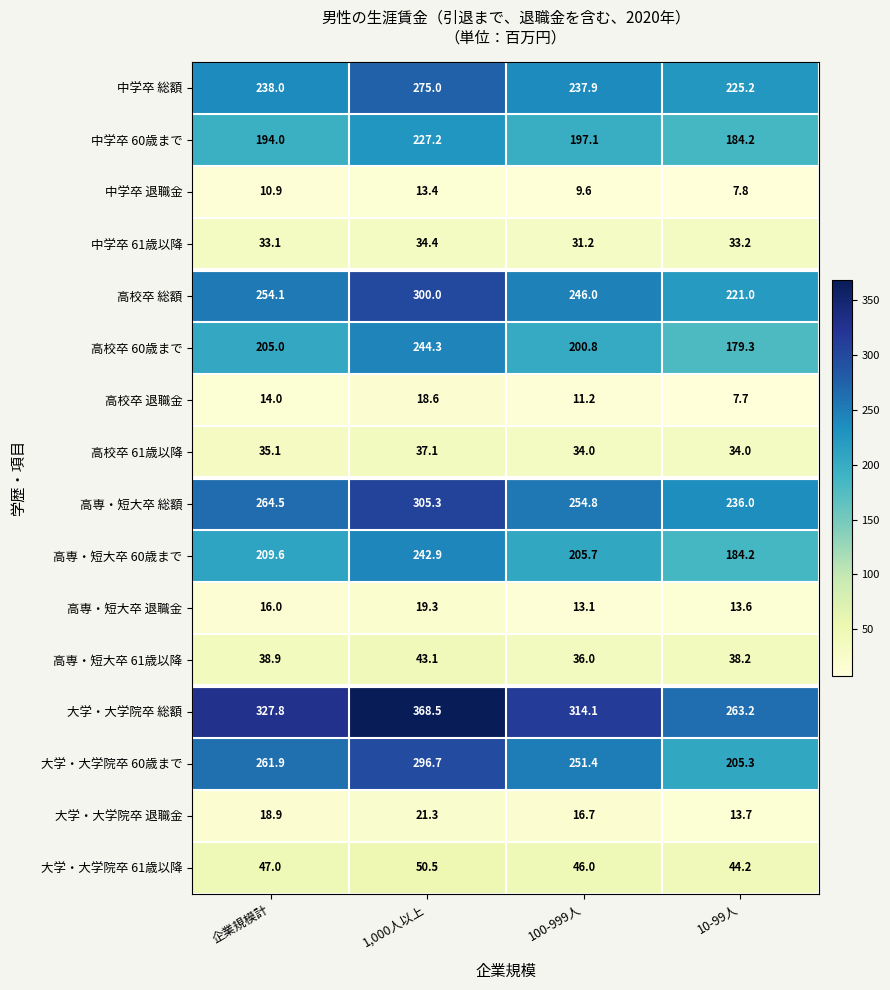

How many distinct data groups are displayed?

16